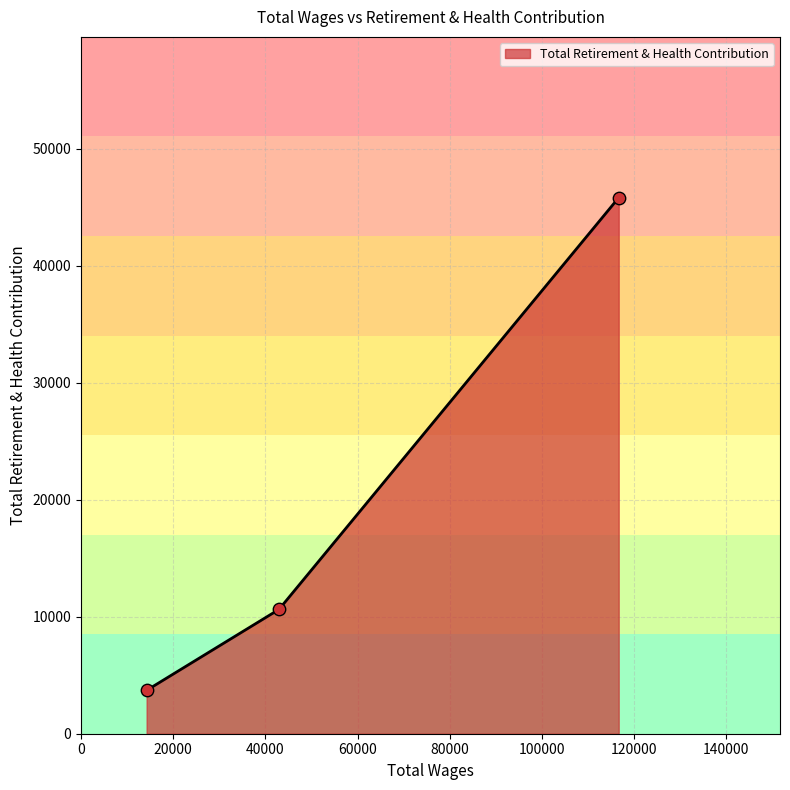

What is the difference between the maximum and minimum values?

42119